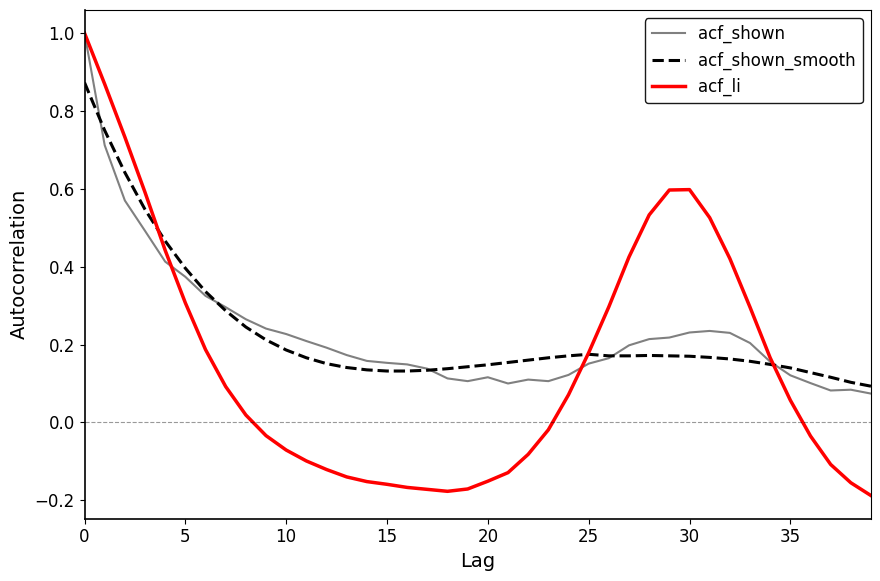

Which series has the widest spread of values?

acf_li